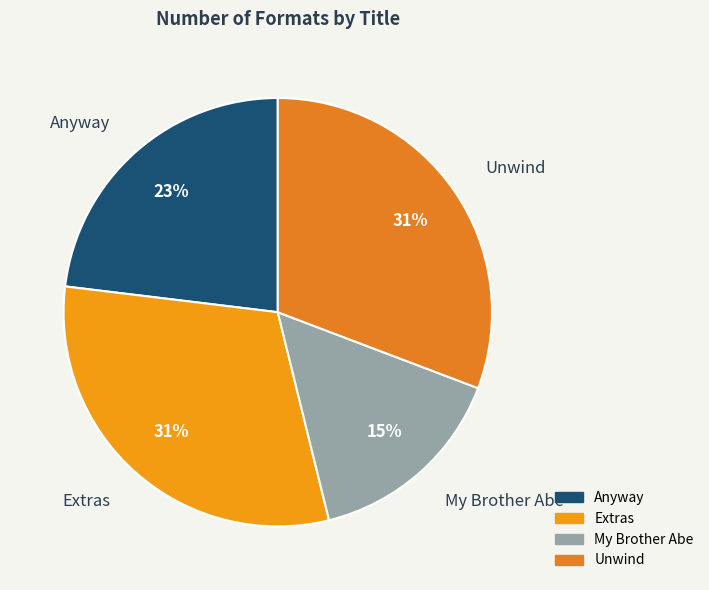

What percentage is the Anyway slice, to the nearest percent?

23%